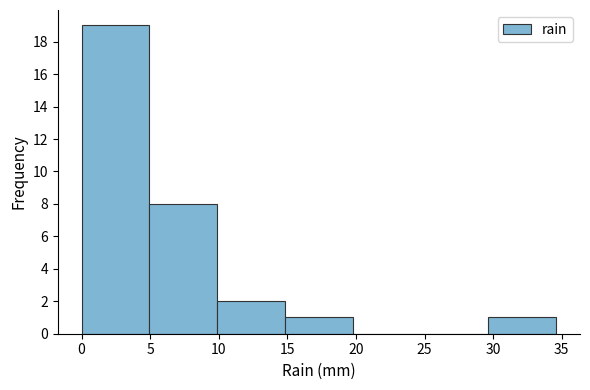

Over which range of the x-axis is the bar tallest?

0.0 to 5.0